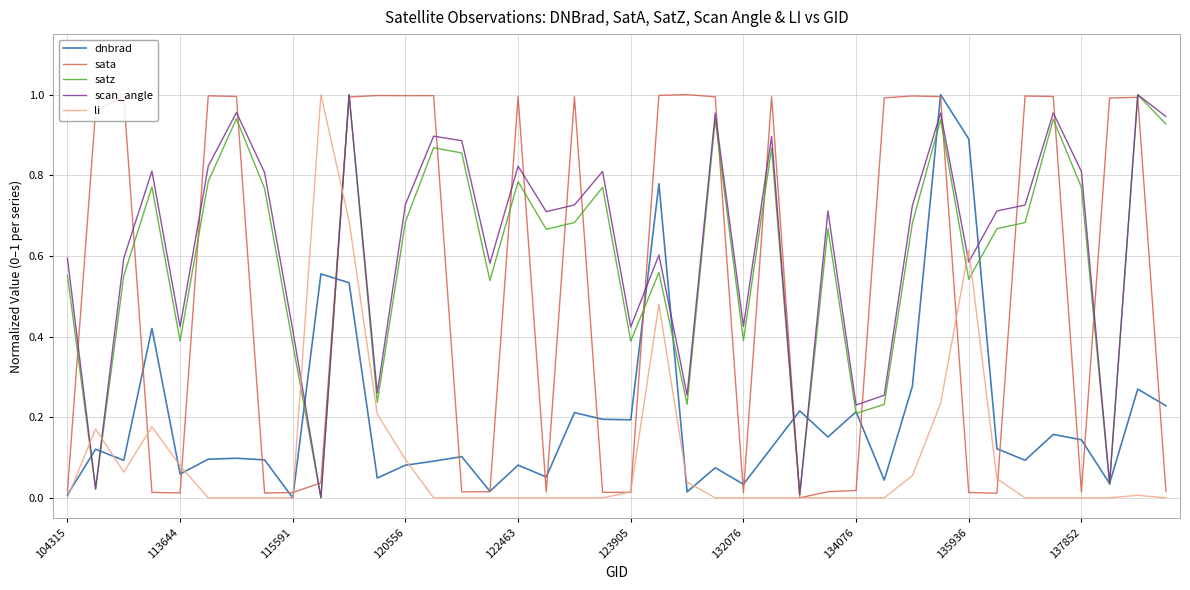

Does the chart have visible grid lines?

Yes